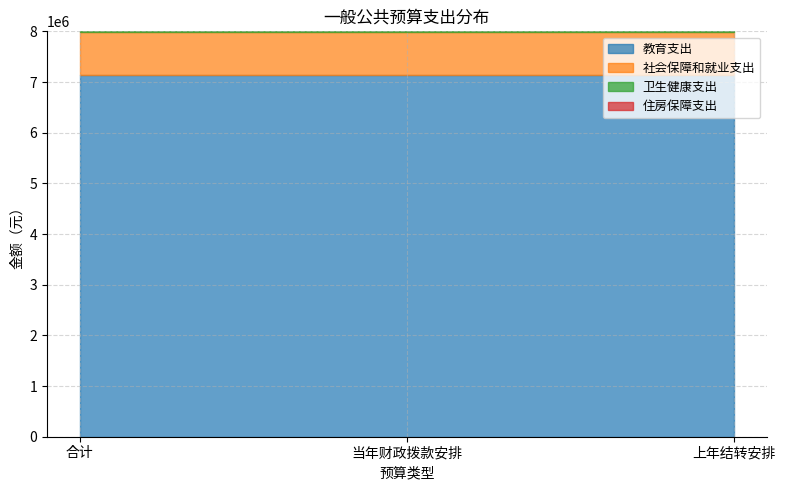

Which category has the lowest value across all series?

合计